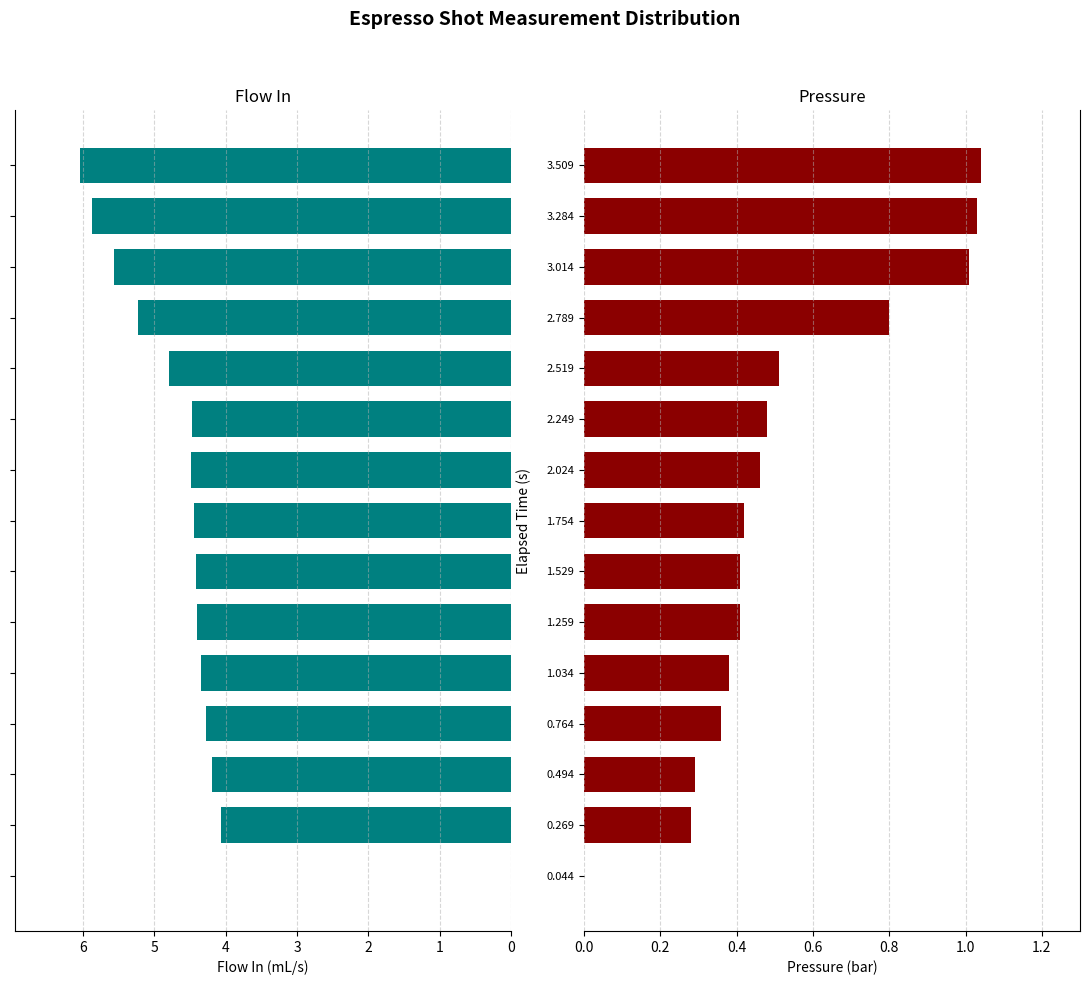

What is the maximum value shown in the chart?

6.0